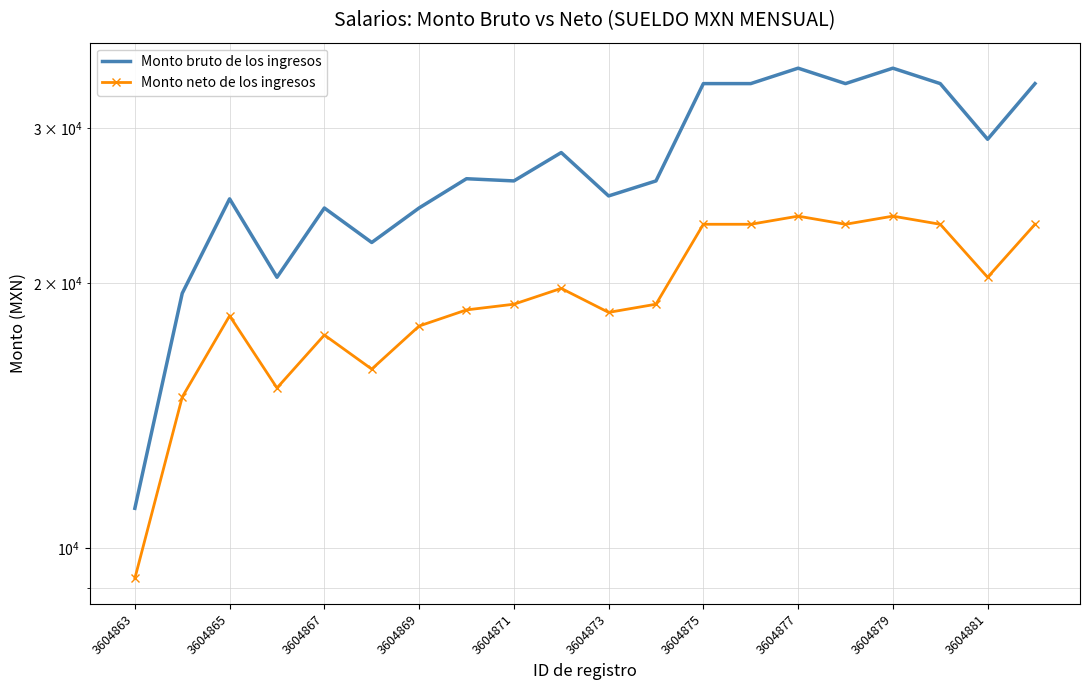

At how many categories does at least one series exceed 23655?

16